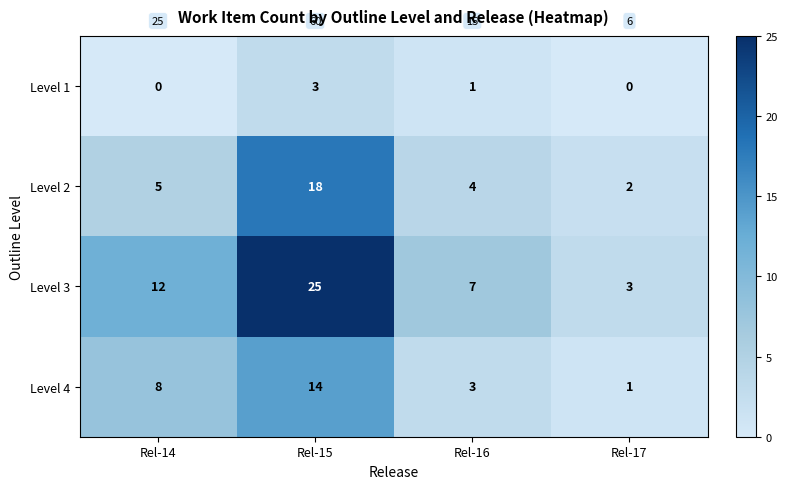

Is the value of Level 2 at Rel-14 greater than the value of Level 1 at Rel-15?

Yes